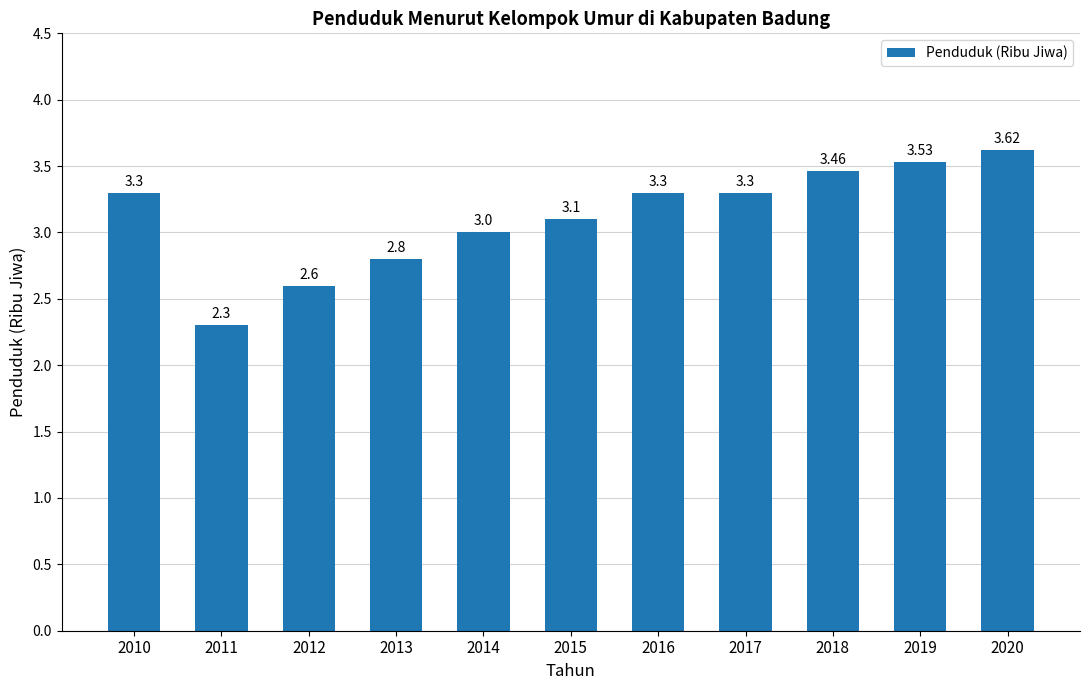

Approximately how many times larger is the value at 2019 compared to 2017?

1.1